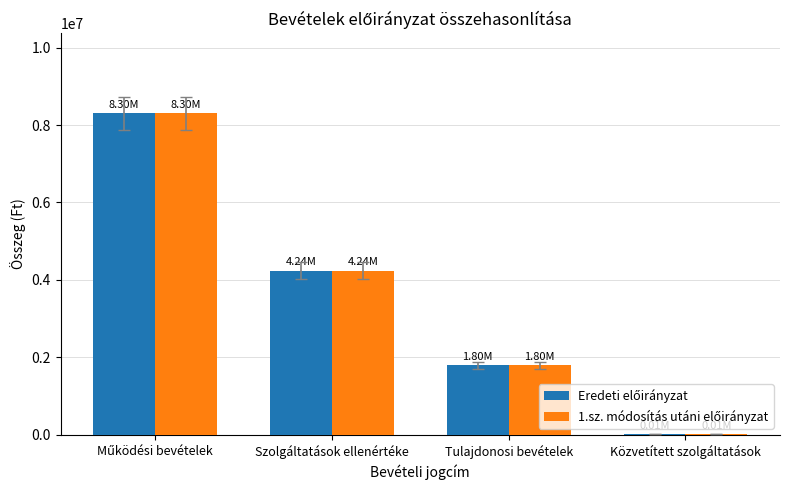

What is the total value across all series at Tulajdonosi bevételek?

3600000